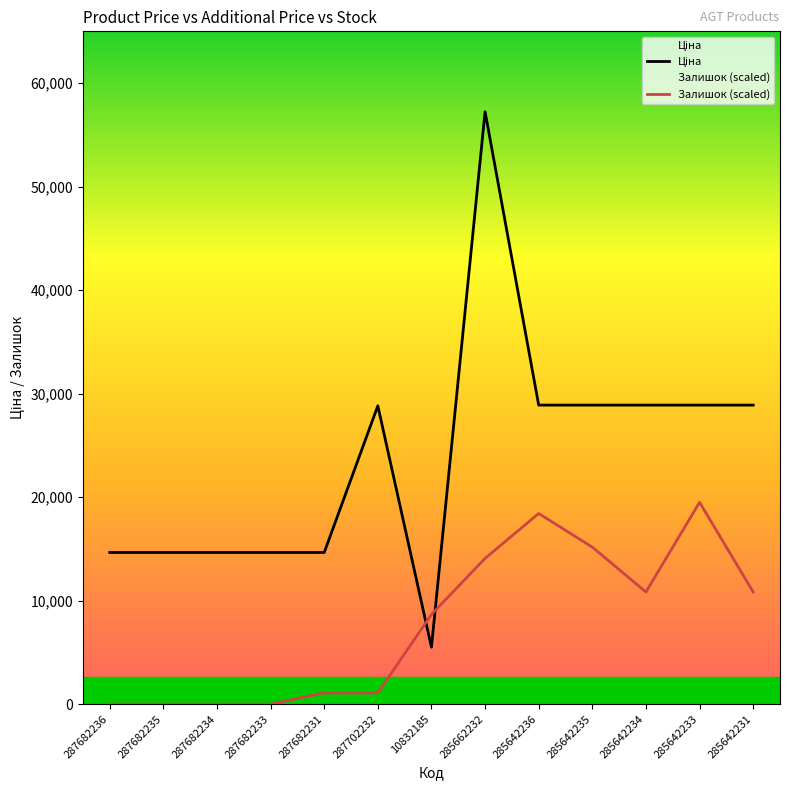

Where is Ціна nearest to the value 31366?

285642236